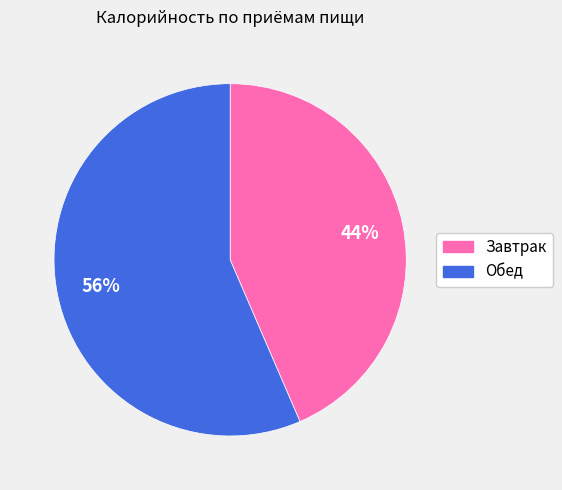

To the nearest percent, what is the average slice percentage?

50%